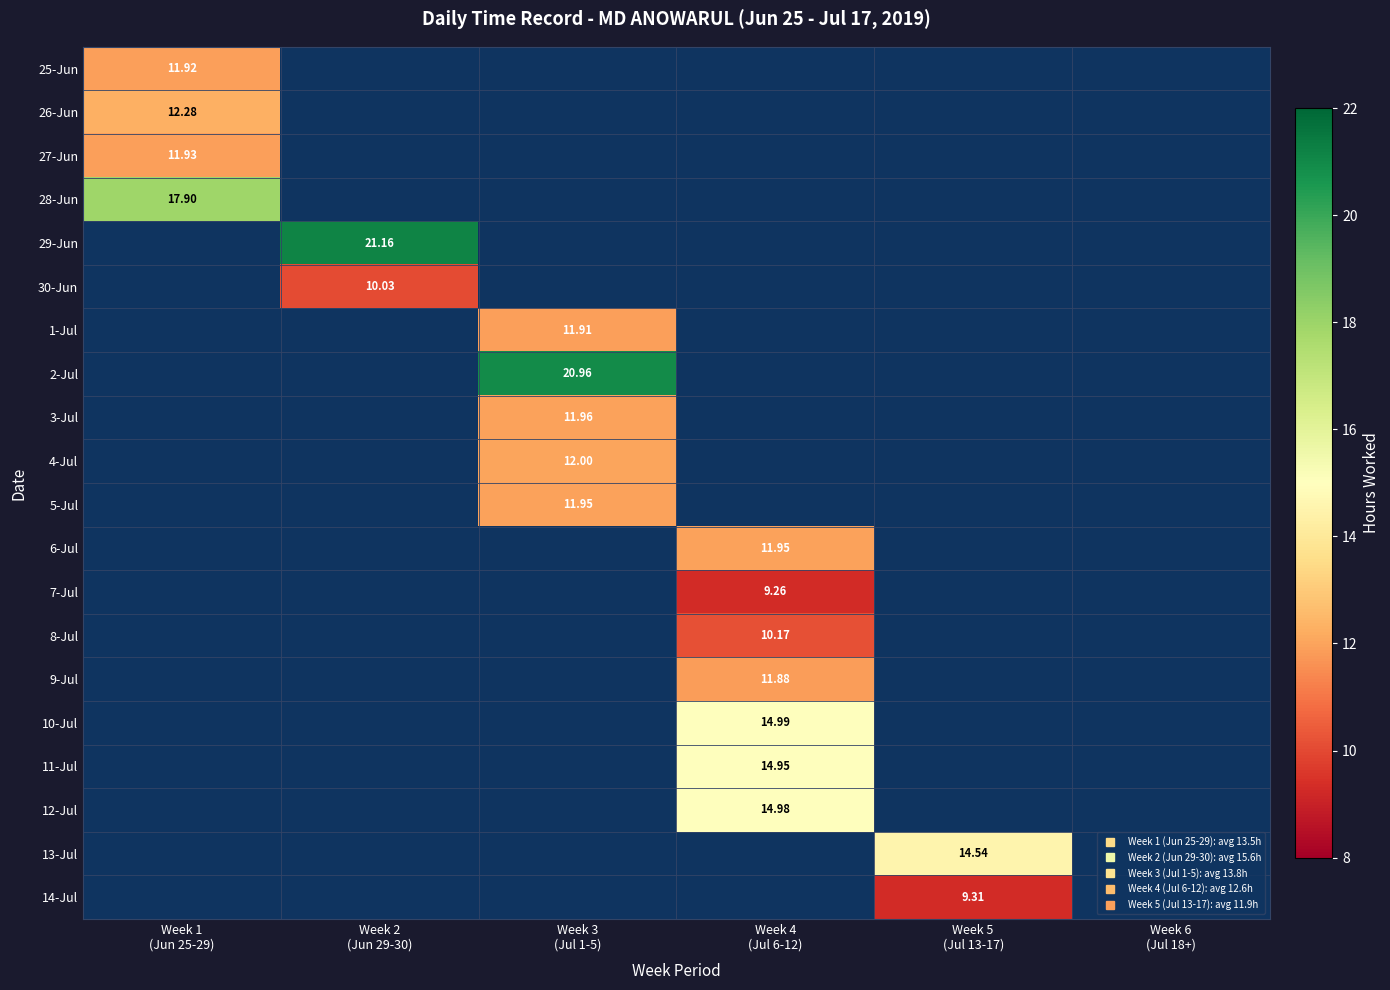

What is the maximum value shown in the chart?

21.2